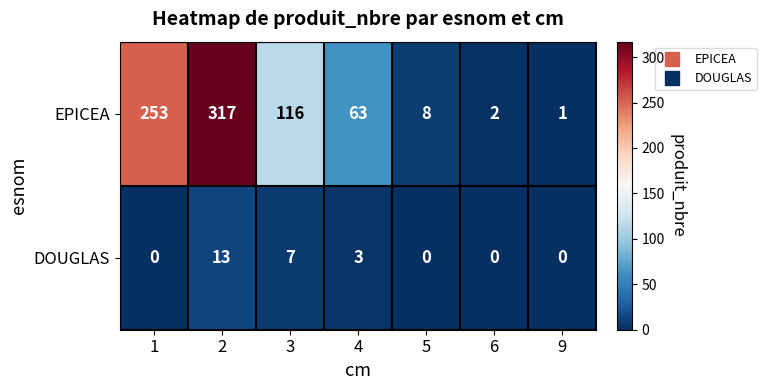

Which series has the largest range (max minus min)?

EPICEA